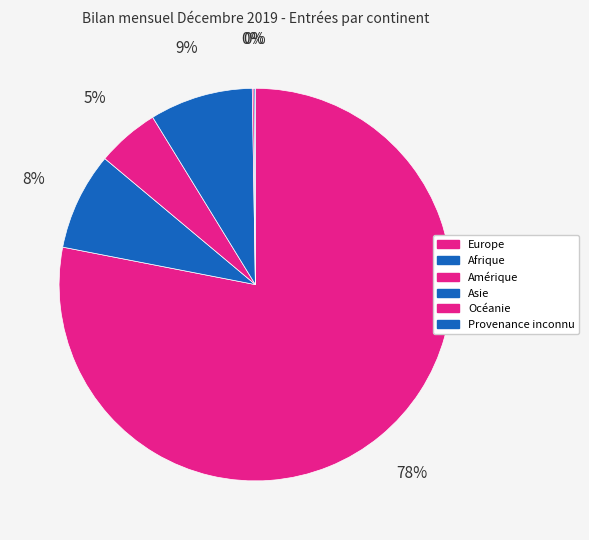

What is the smallest slice in the pie chart?

Provenance inconnu